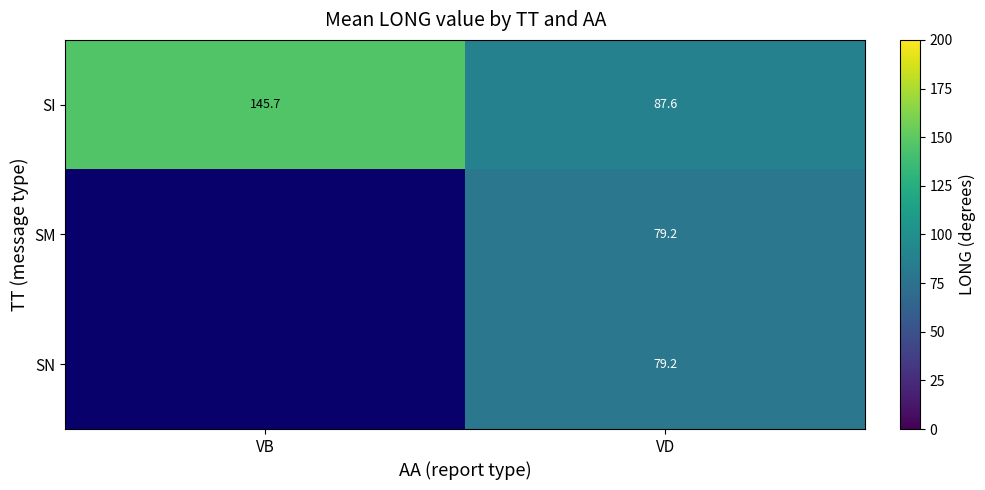

What is the sum of the row_0 values at VD and VB?

233.3